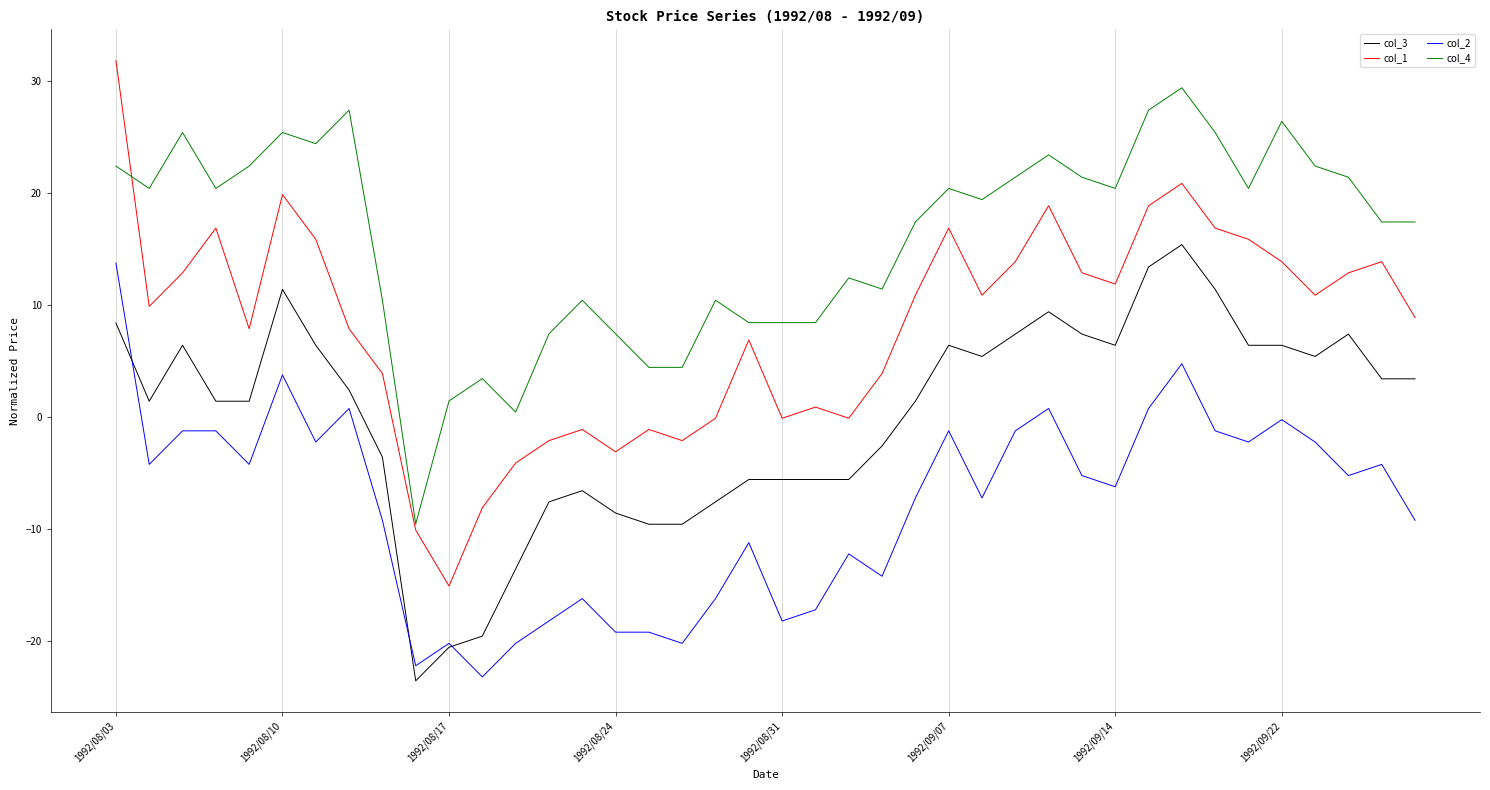

What is the minimum value for col_4?

-9.6